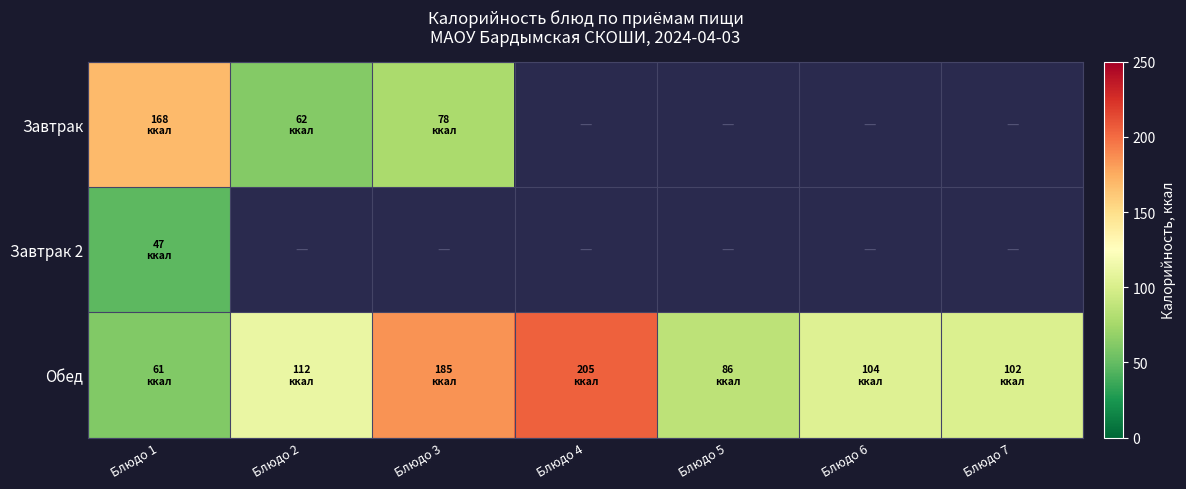

Is it true that Завтрак equals 22.4 at Блюдо 2?

False